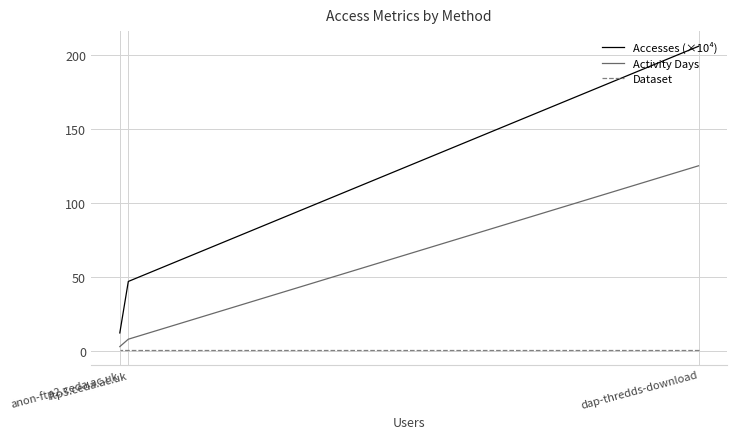

True or false: Activity Days has a value of 4.0 at ftp3.ceda.ac.uk.

False